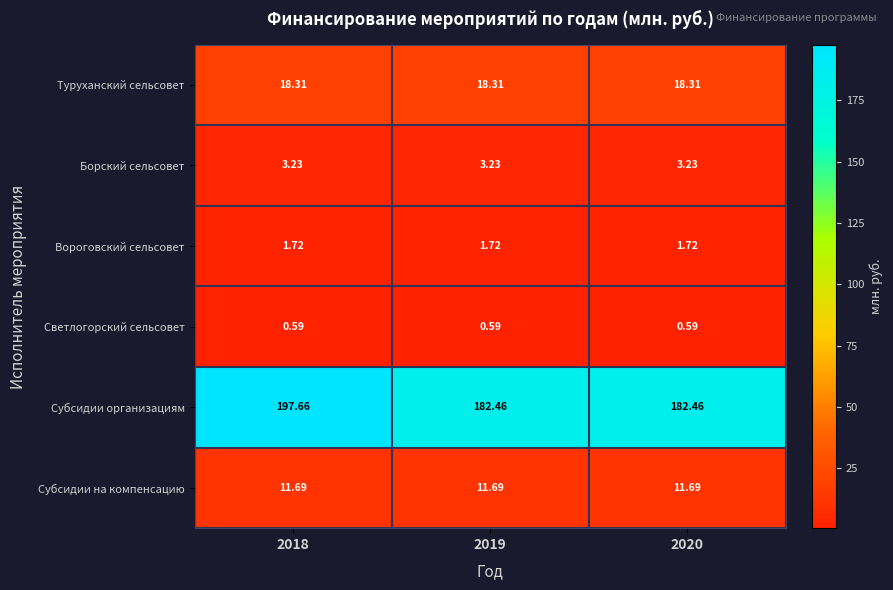

Between 2018 and 2019, which series saw the biggest shift?

Субсидии организациям